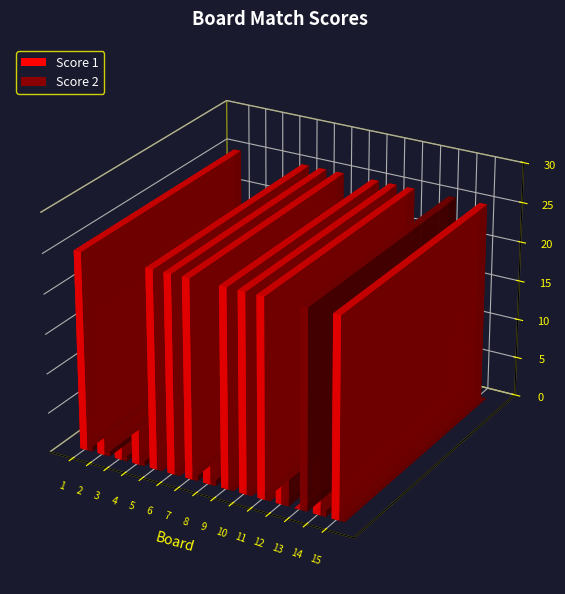

Rank the series at 6 from highest to lowest value.

Score 1, Score 2